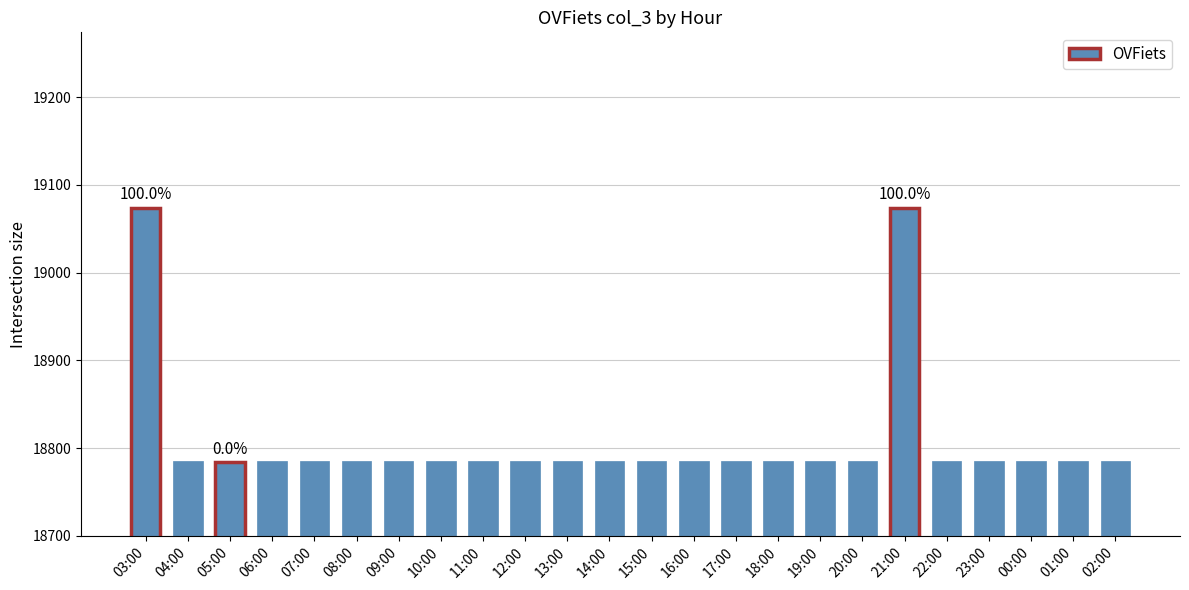

Are the bars grouped side by side (vs. stacked)?

No